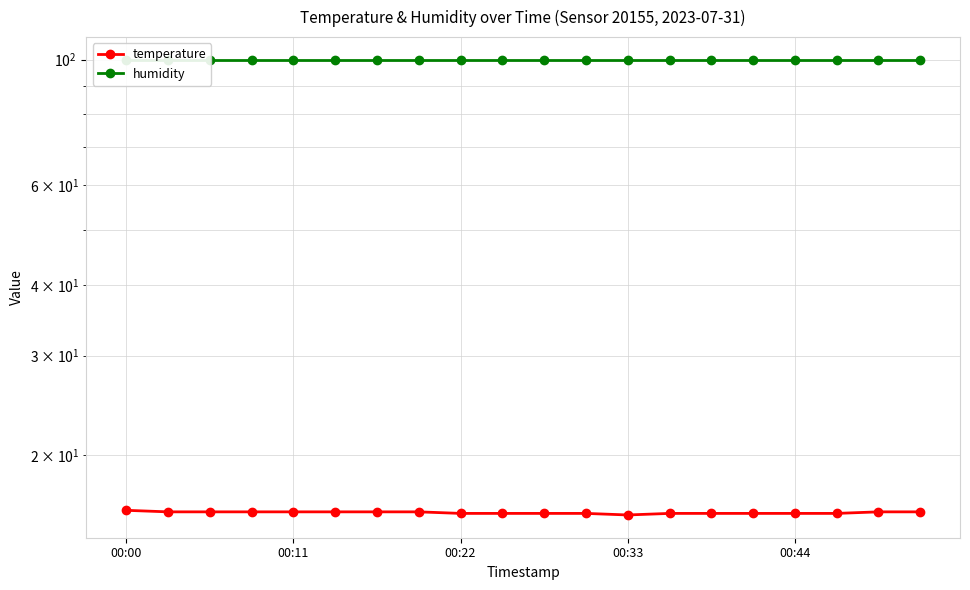

True or false: humidity and temperature intersect in this chart.

False